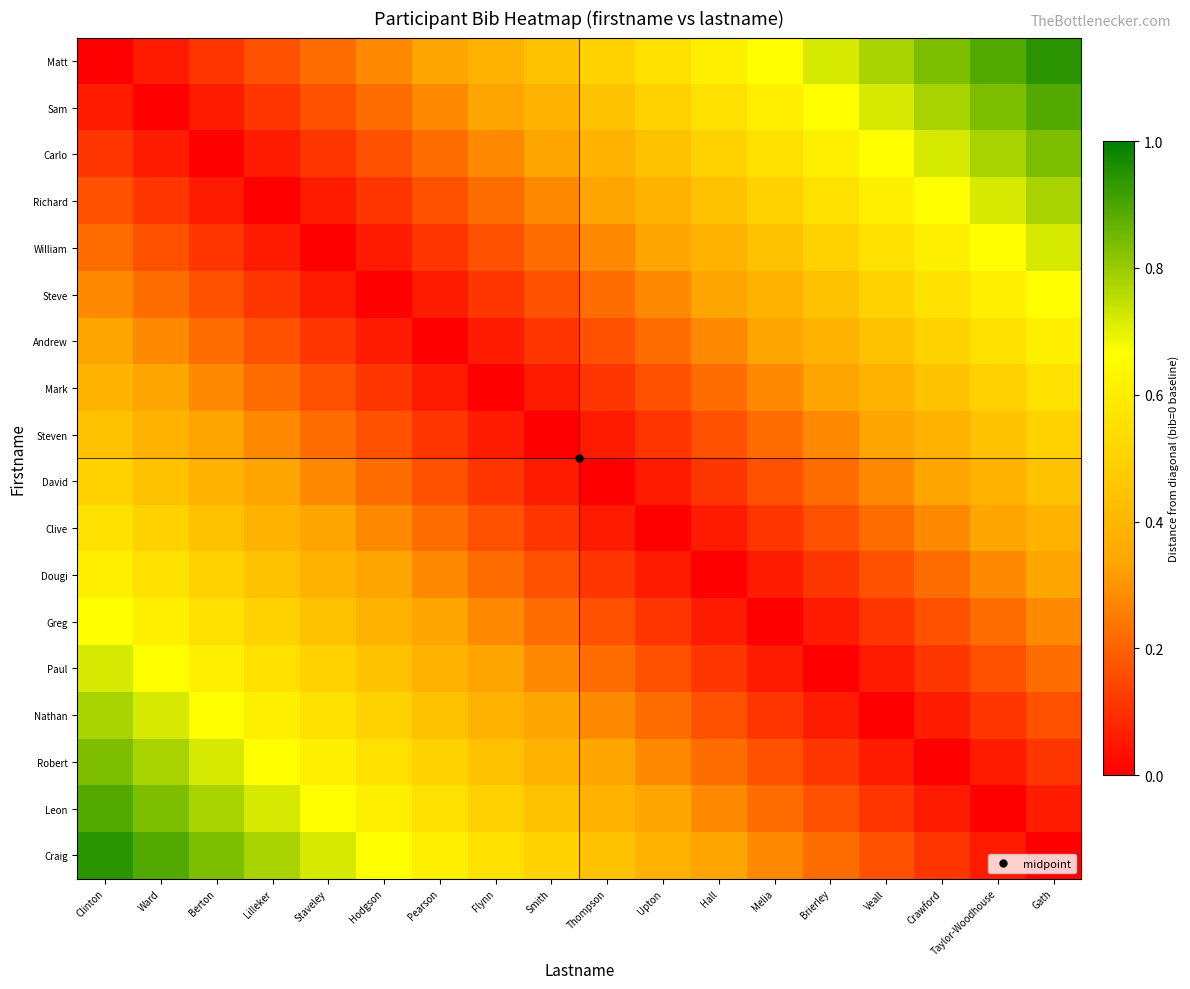

What is the total value across all series at Crawford?

6.8